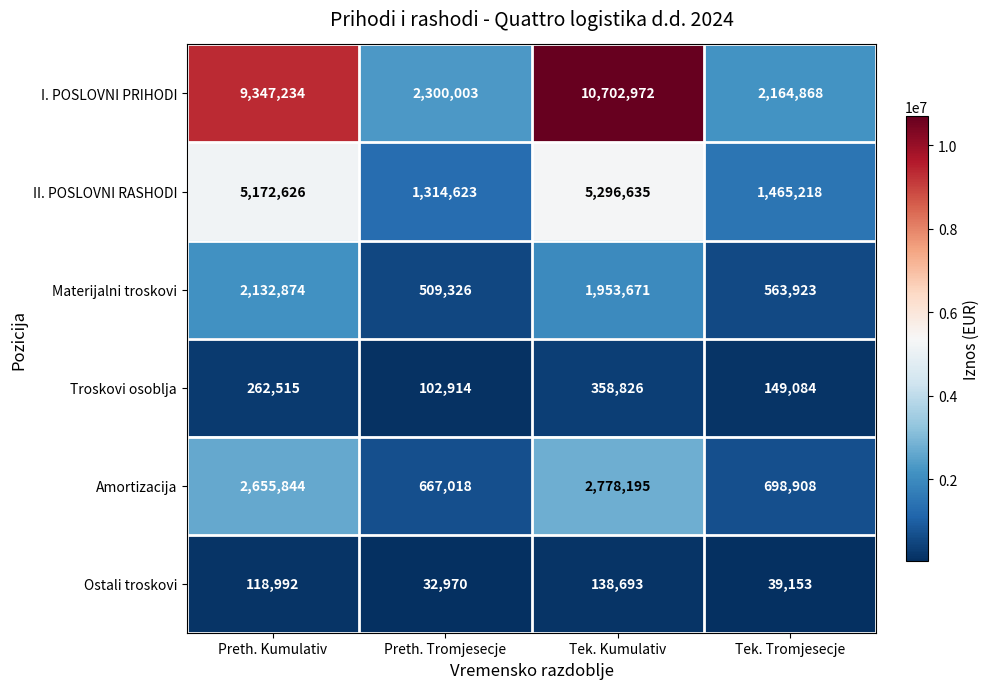

Which series changed the most between Preth. Kumulativ and Preth. Tromjesecje?

I. POSLOVNI PRIHODI